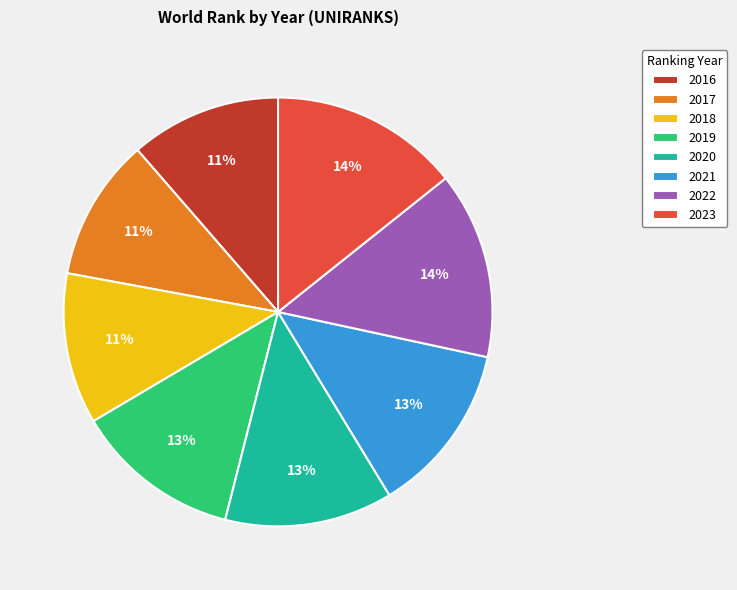

Is it true that 2017 is 11% of the pie?

True